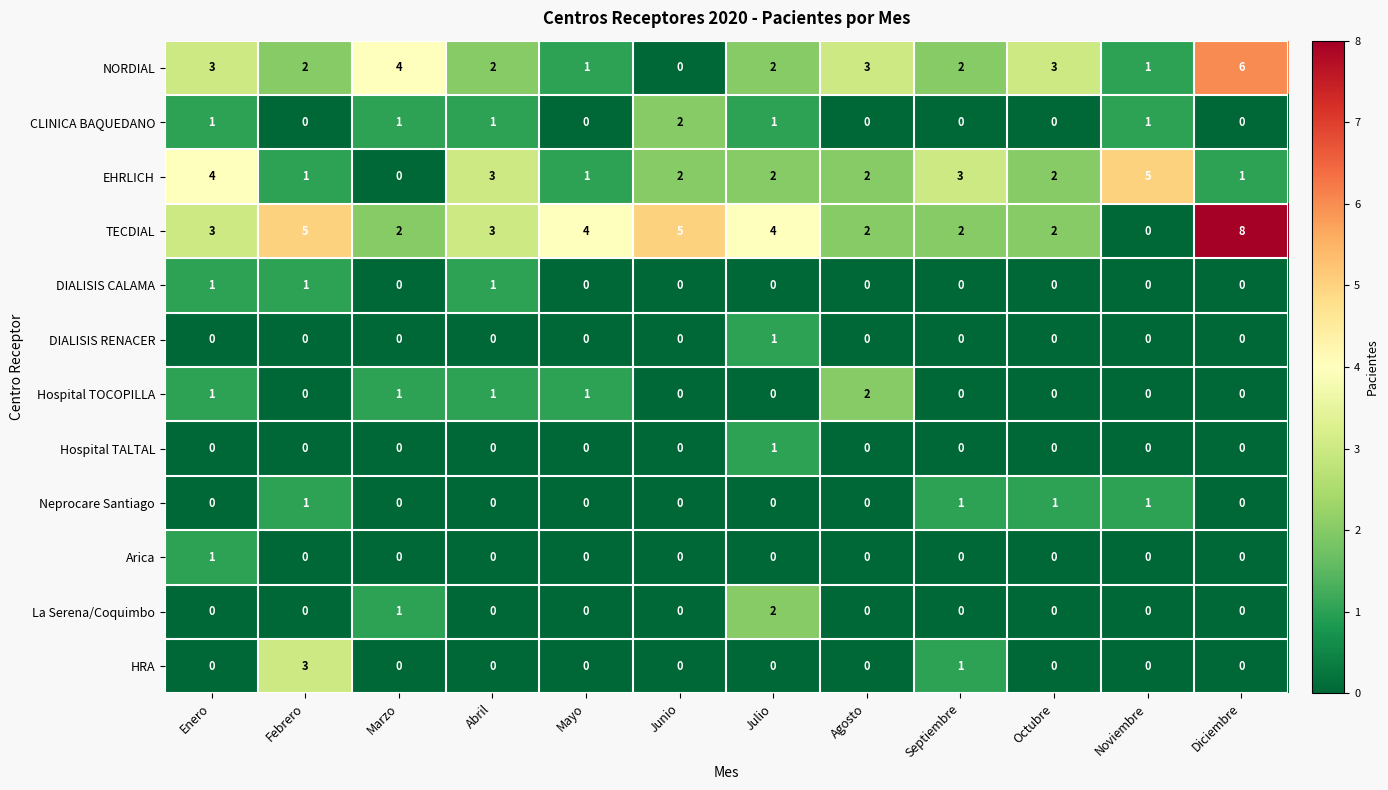

Where does the NORDIAL series first go above 2?

Enero